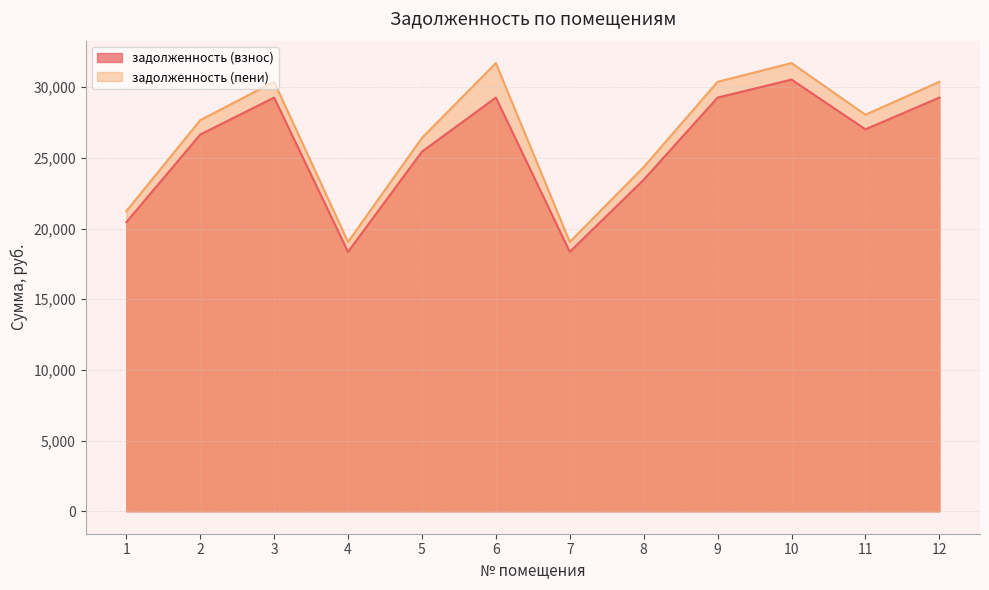

What is the lowest value of the задолженность (пени) series?

19057.7